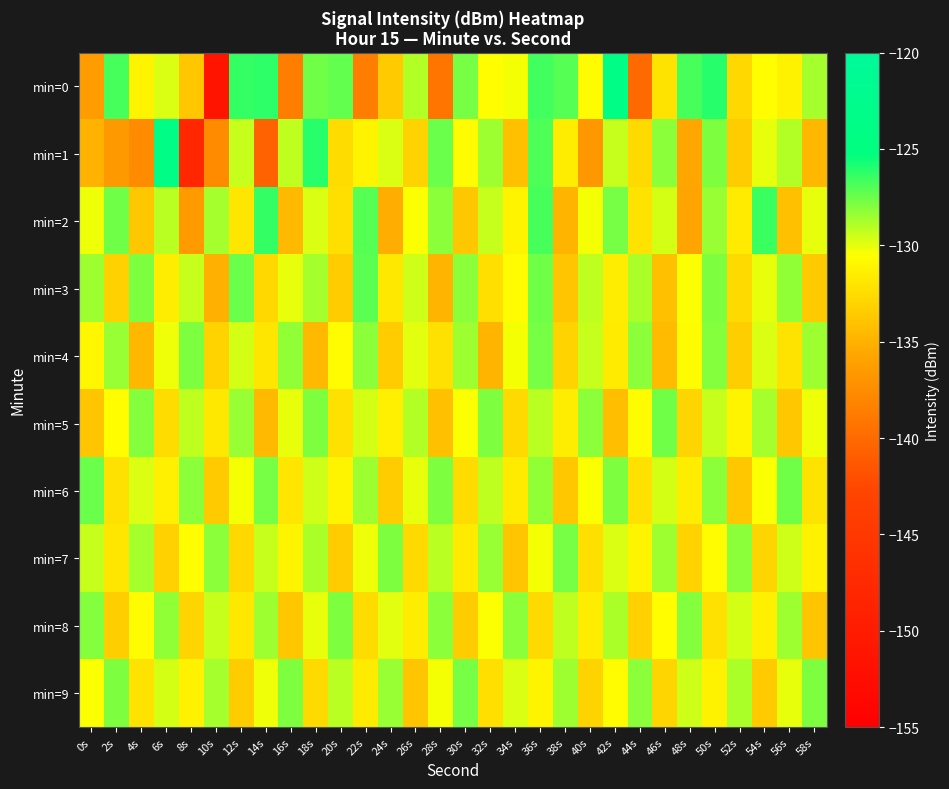

What is the total value across all series at 52s?

-1315.4